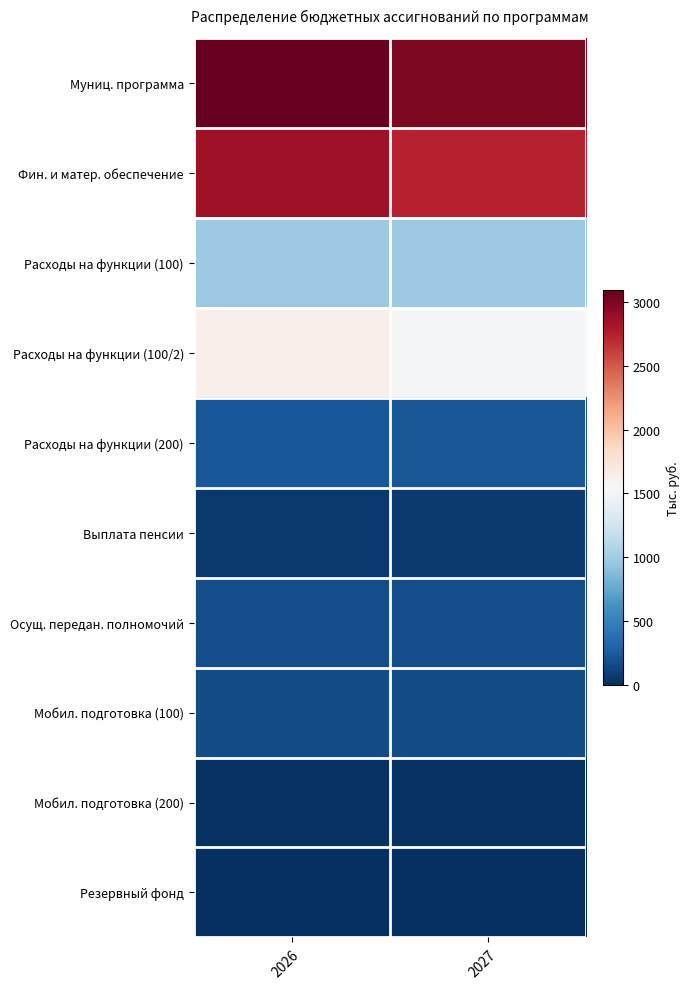

Reading left to right, extract all data points from this chart.

Муниц. программа: 2026=3090.0	2027=2986.8
Фин. и матер. обеспечение: 2026=2848.7	2027=2734.3
Расходы на функции (100): 2026=989.0	2027=989.0
Расходы на функции (100/2): 2026=1624.7	2027=1525.9
Расходы на функции (200): 2026=235.0	2027=219.4
Выплата пенсии: 2026=60.0	2027=65.0
Осущ. передан. полномочий: 2026=171.3	2027=177.5
Мобил. подготовка (100): 2026=157.8	2027=164.0
Мобил. подготовка (200): 2026=13.5	2027=13.5
Резервный фонд: 2026=5.0	2027=5.0